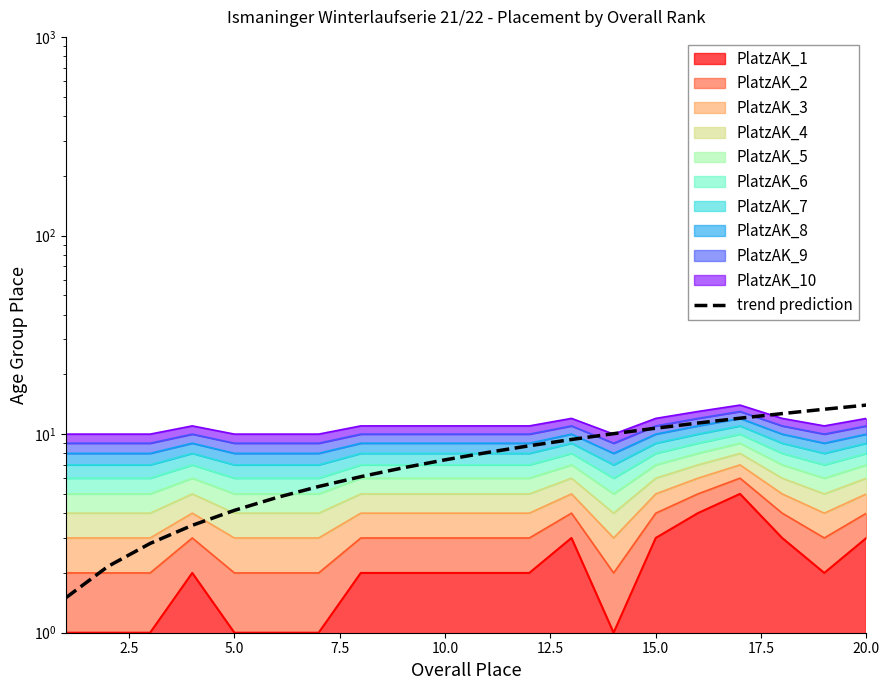

Does the chart display data point markers on the line(s)?

No